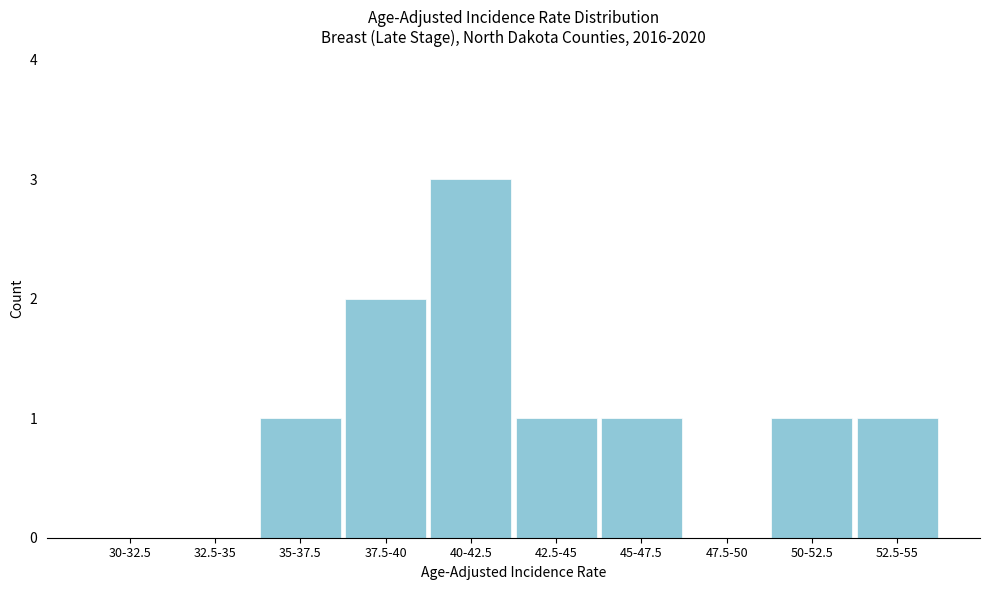

Reading left to right, transcribe all the data shown in this chart.

30-32.5=0	32.5-35=0	35-37.5=1	37.5-40=2	40-42.5=3	42.5-45=1	45-47.5=1	47.5-50=0	50-52.5=1	52.5-55=1